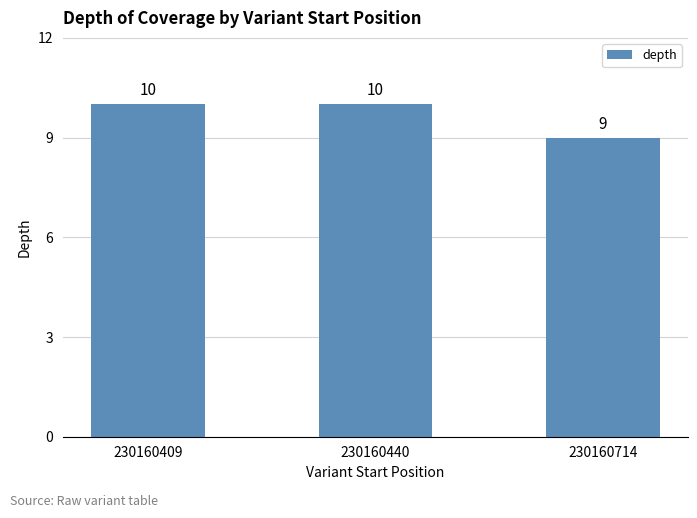

Reading left to right, list all the values displayed in this chart.

230160409=10	230160440=10	230160714=9